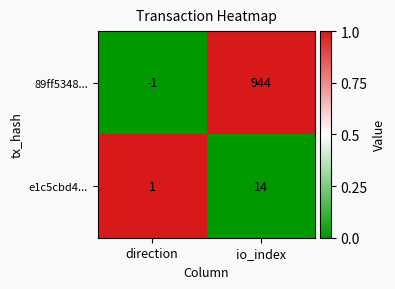

Which label corresponds to the smallest value in the chart?

direction